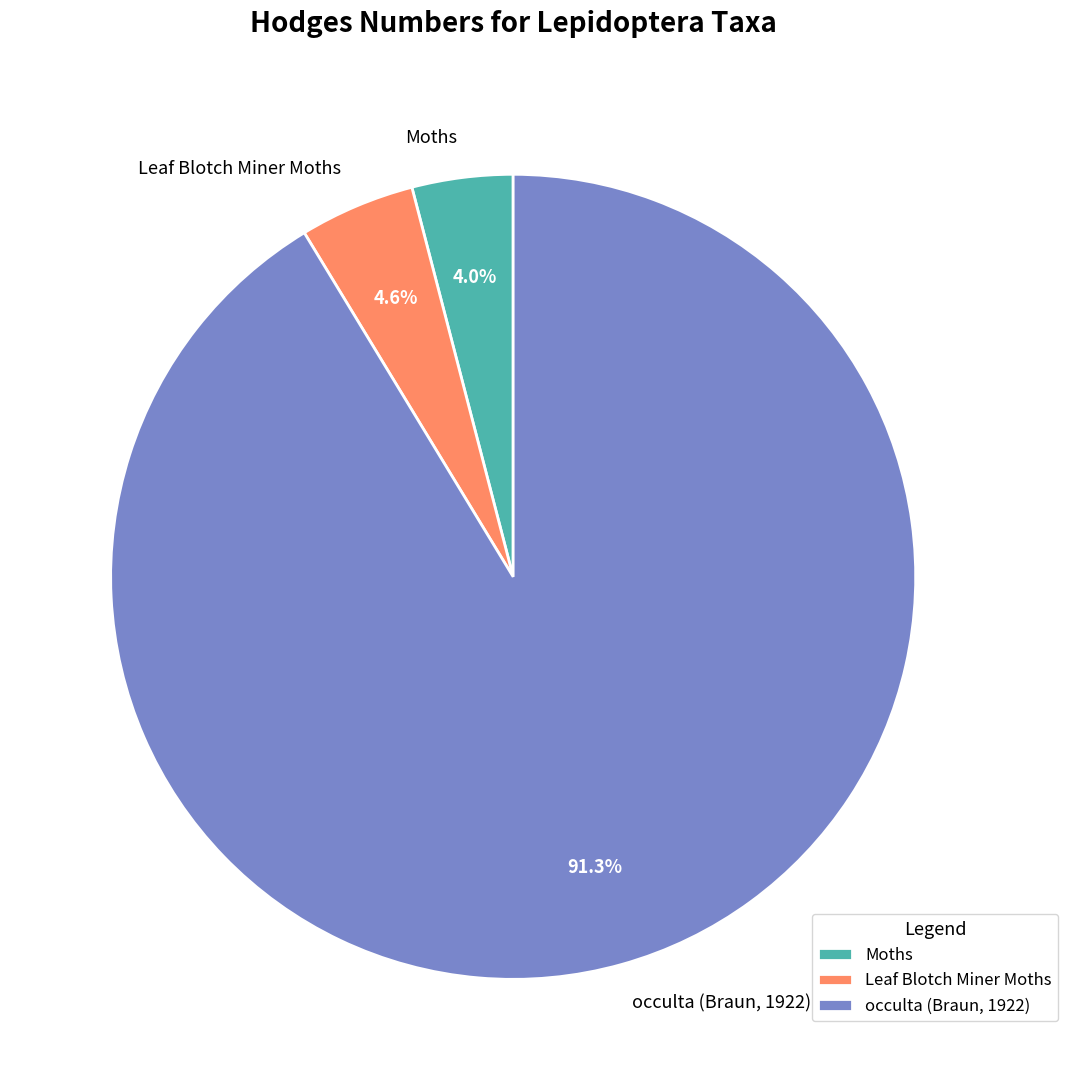

The occulta (Braun, 1922) slice represents 91% of the pie. True or false?

True